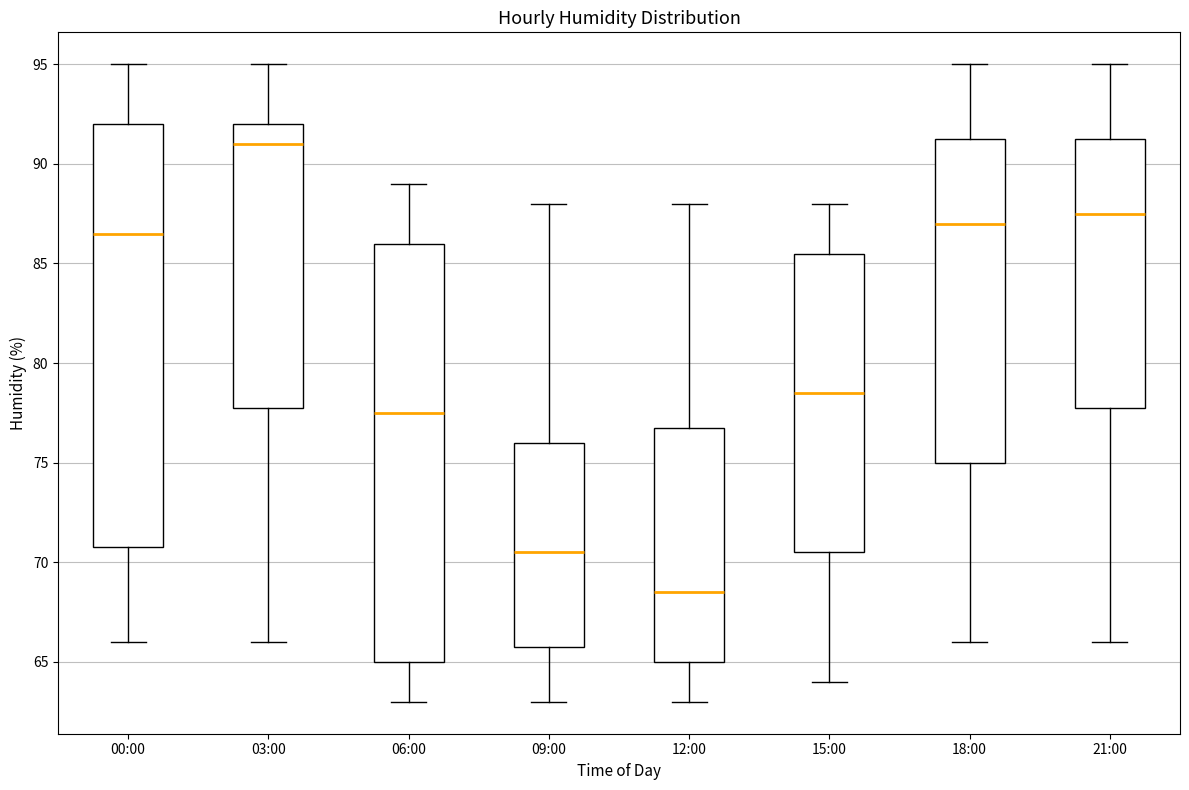

Reading left to right, read every box against the y-axis: the position of its median line, the range the box covers, and the ends of its whiskers. The values are not printed on the chart, so give them approximately, as read against the axis.

00:00: median 86.5, box 71.0 to 92.0, whiskers 66.0 to 95.0
03:00: median 91.0, box 78.0 to 92.0, whiskers 66.0 to 95.0
06:00: median 77.5, box 65.0 to 86.0, whiskers 63.0 to 89.0
09:00: median 70.5, box 66.0 to 76.0, whiskers 63.0 to 88.0
12:00: median 68.5, box 65.0 to 77.0, whiskers 63.0 to 88.0
15:00: median 78.5, box 70.5 to 85.5, whiskers 64.0 to 88.0
18:00: median 87.0, box 75.0 to 91.5, whiskers 66.0 to 95.0
21:00: median 87.5, box 78.0 to 91.5, whiskers 66.0 to 95.0